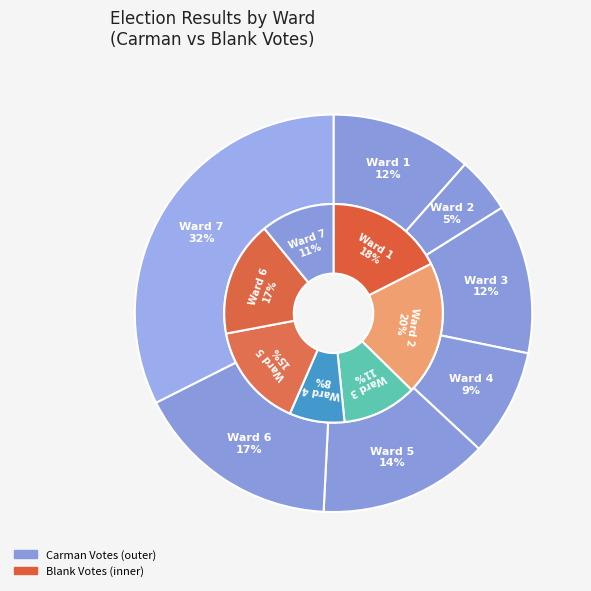

What percentage is the Ward 4 slice, to the nearest percent?

9%